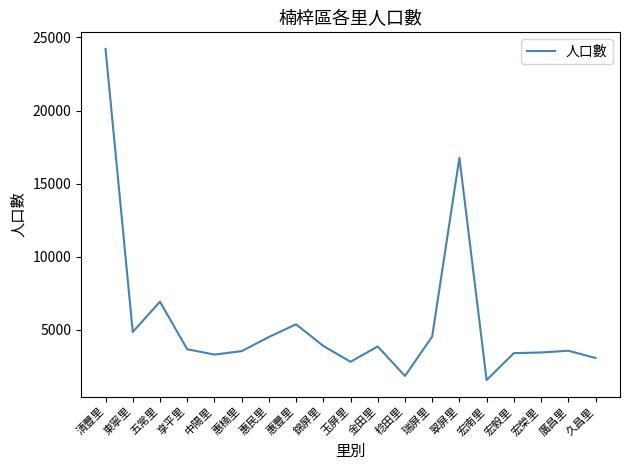

What is the change in value from 五常里 to 惠豐里?

-1546